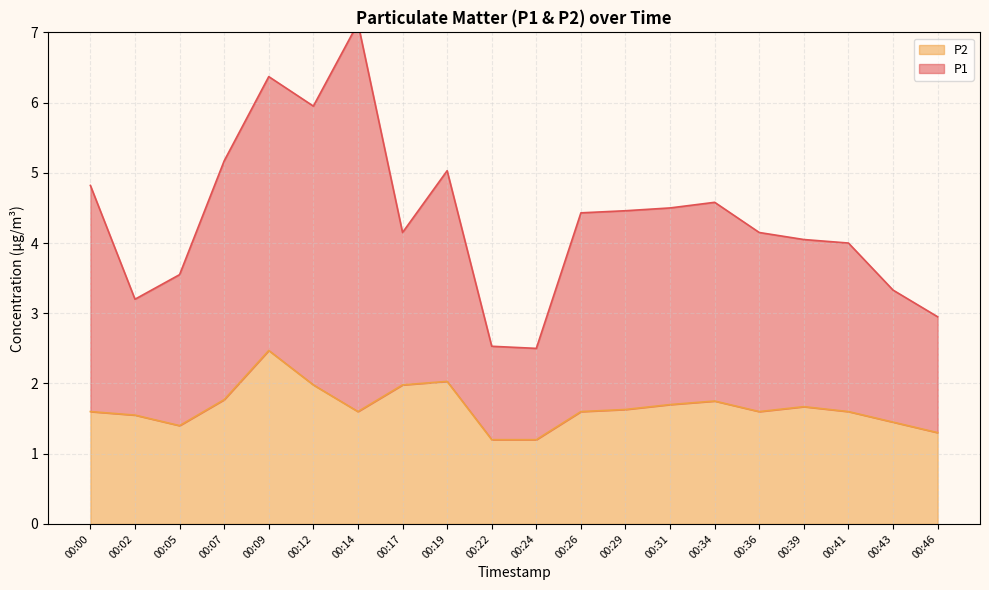

Does the chart have visible grid lines?

Yes